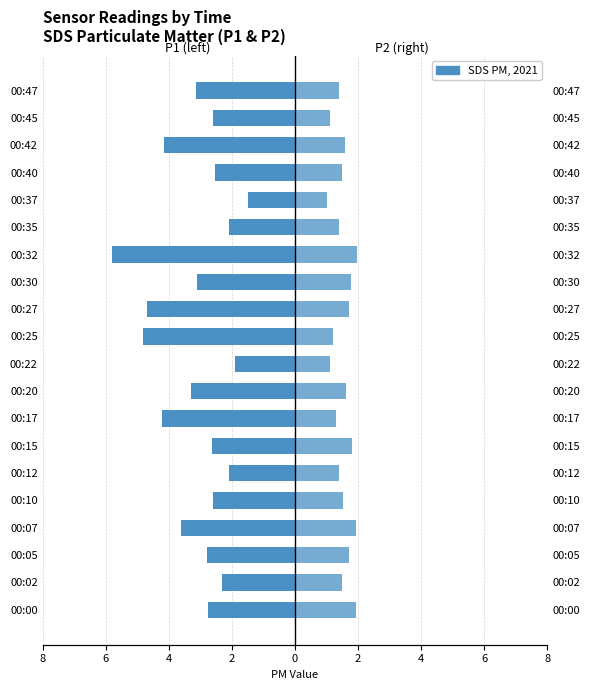

Which series changed the most between 00:10 and 00:12?

SDS_P1